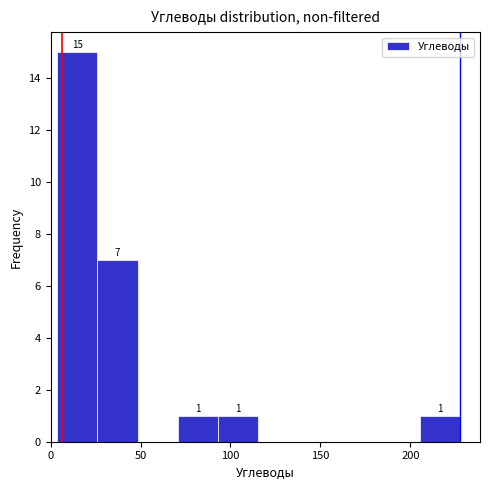

Over which range of the x-axis is the bar tallest?

5 to 25